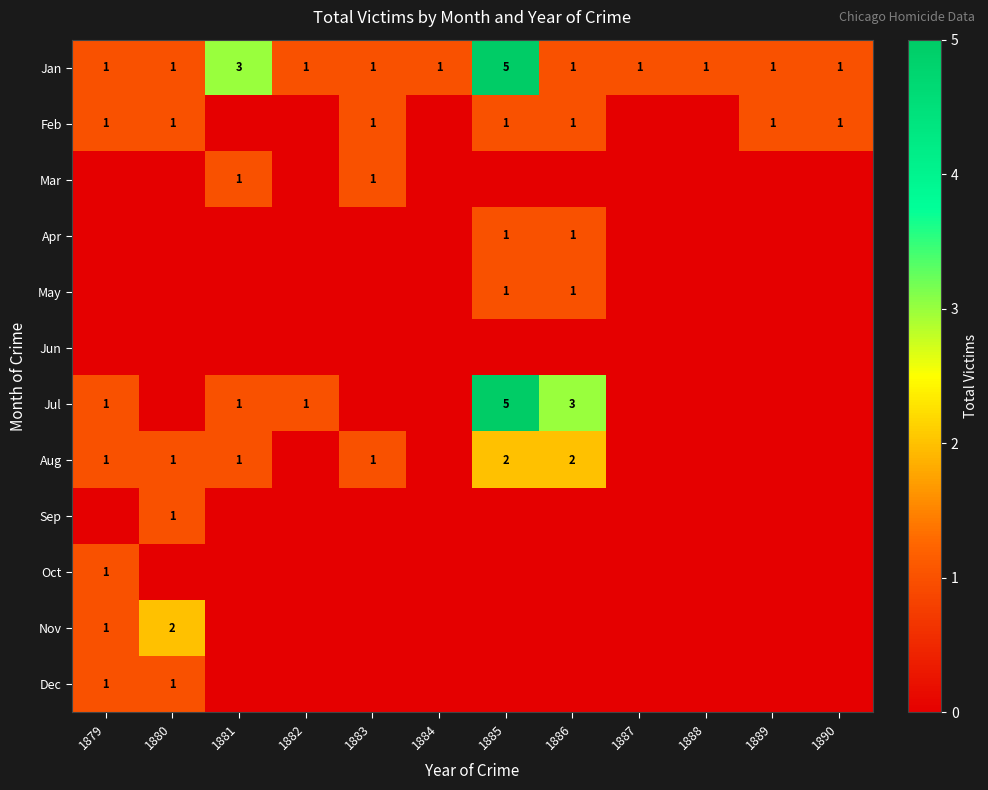

What is the highest value of the Jan series?

5